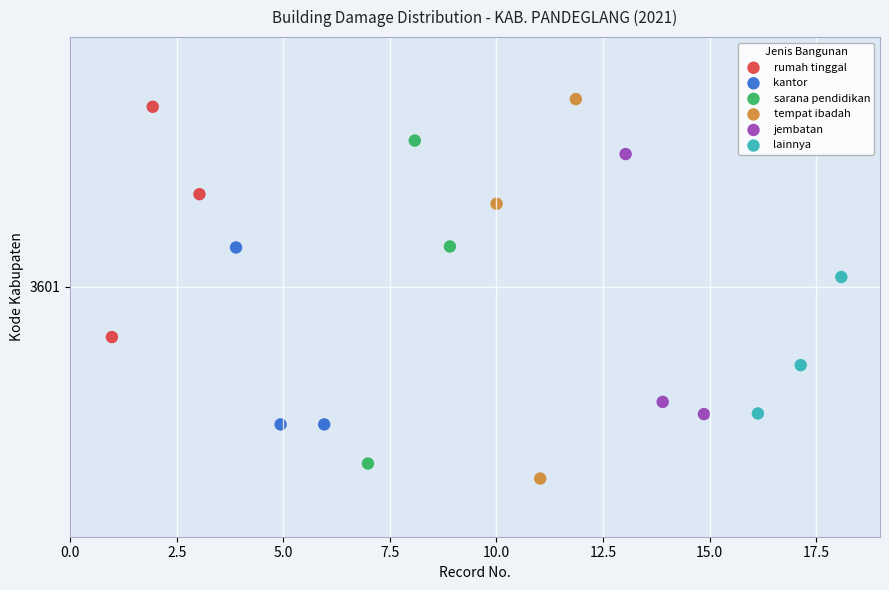

Which series contains the highest Y value?

tempat ibadah